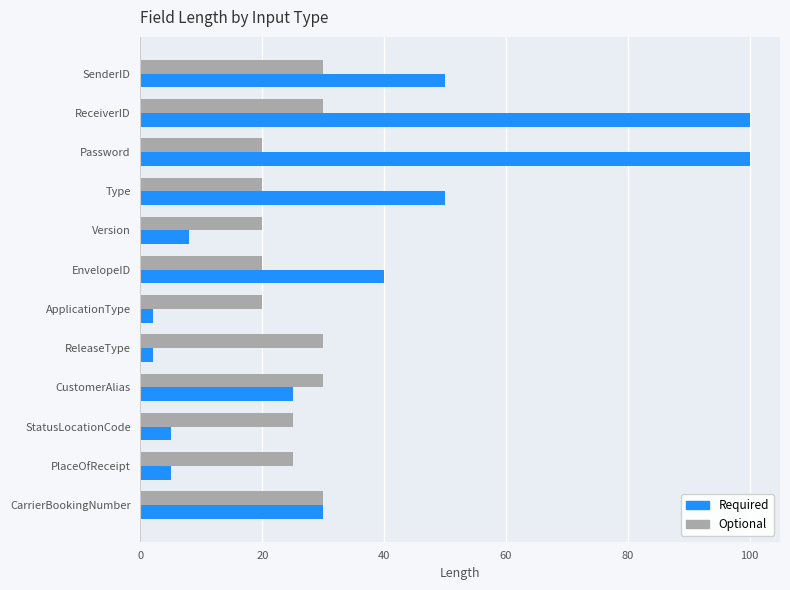

The Optional series shows 35 at Type. True or false?

False